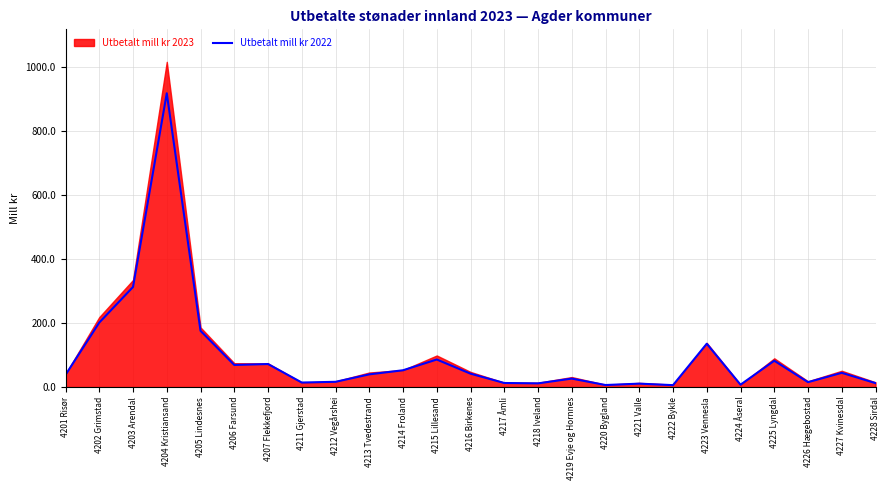

Where is Utbetalt mill kr 2022 nearest to the value 461?

4203 Arendal